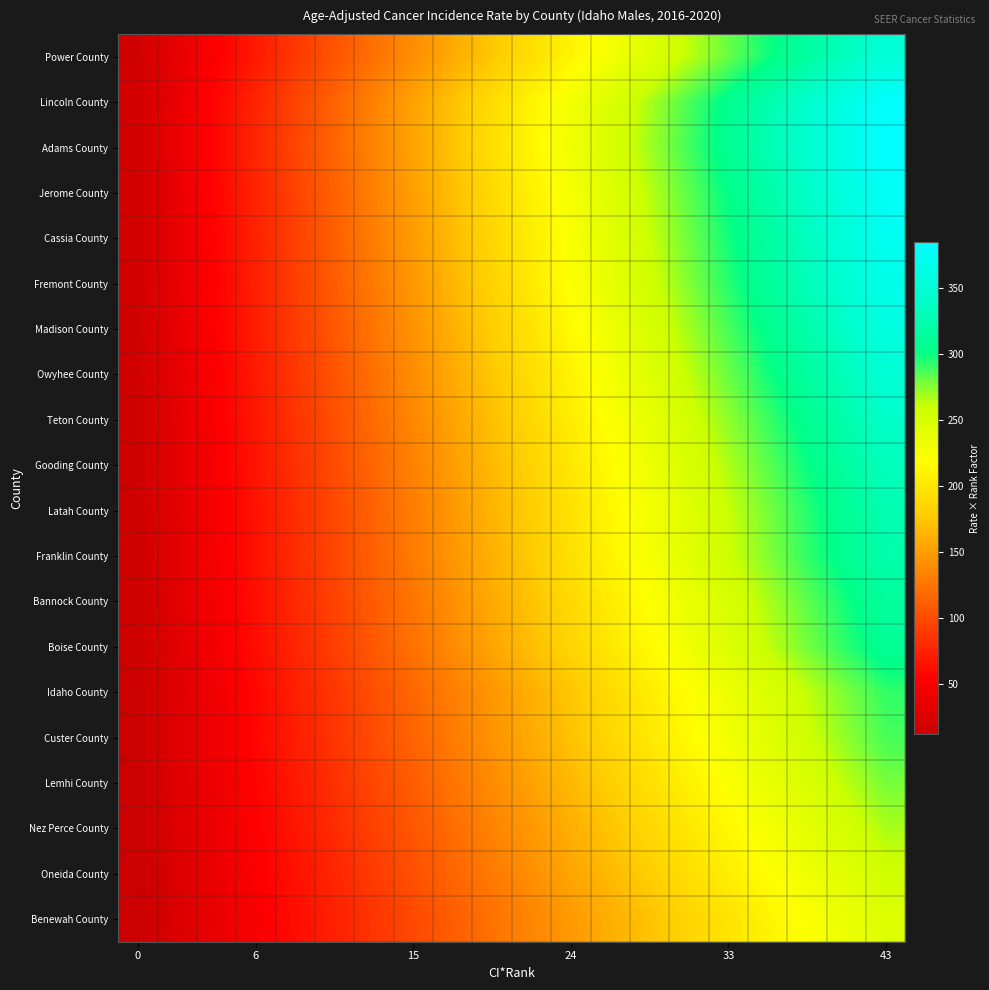

What is the greatest value displayed?

385.2